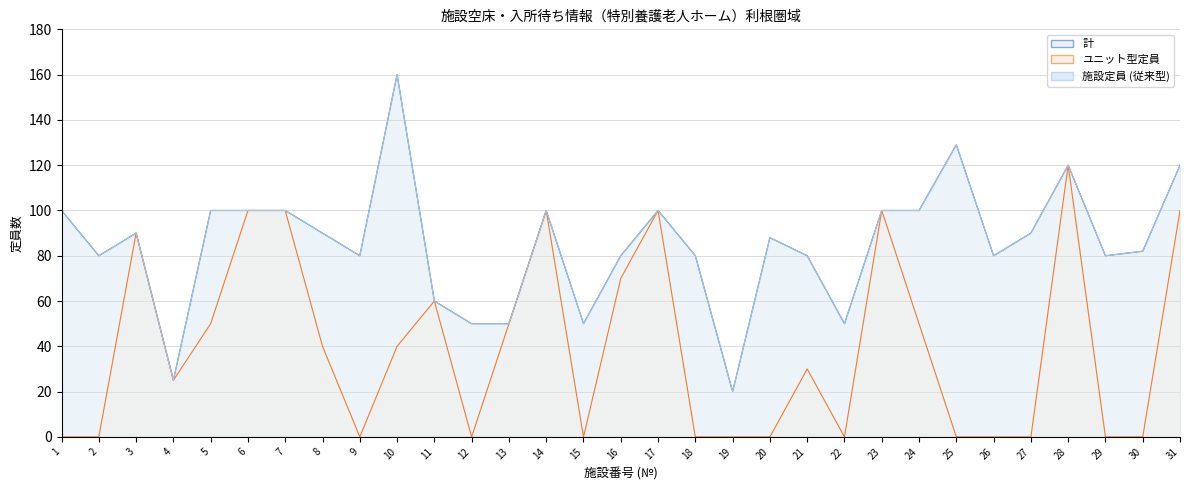

Which has a higher value, 5 or 23?

5